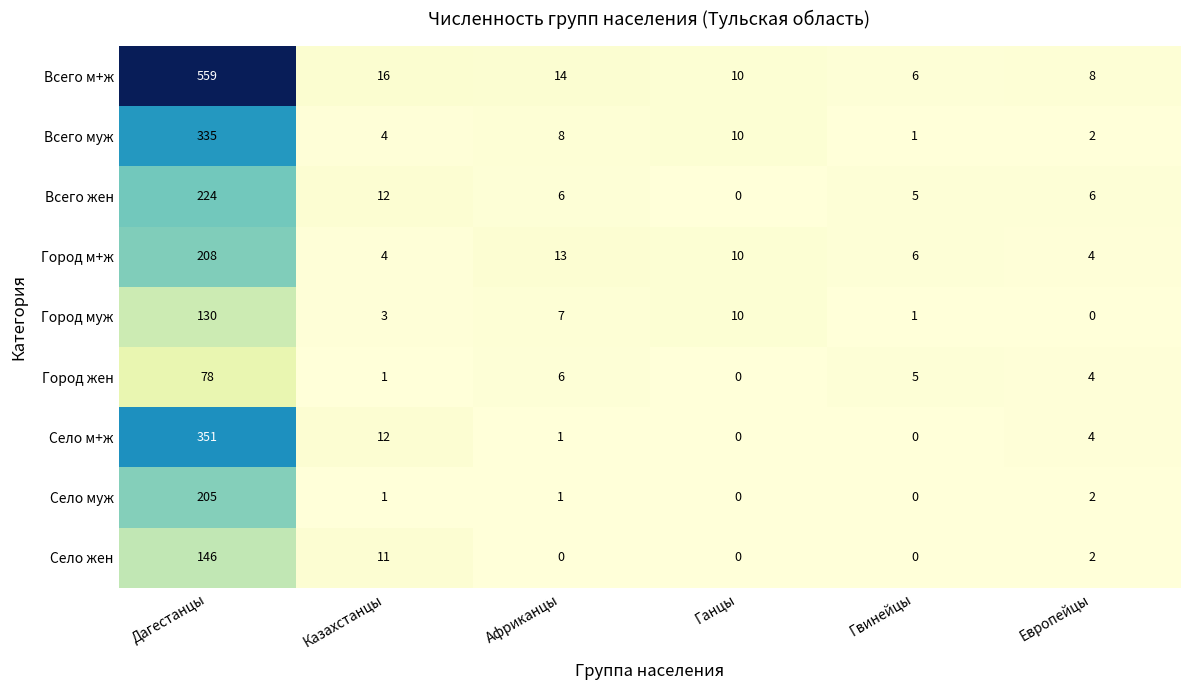

The Всего муж series shows 10 at Ганцы. True or false?

True